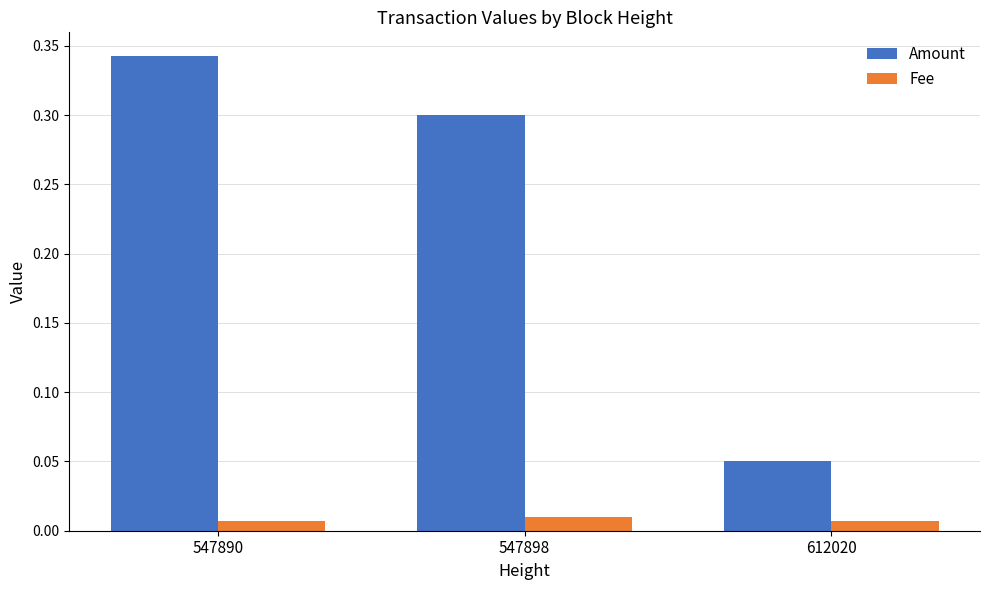

What is the sum of the Amount values at 547890 and 612020?

0.4